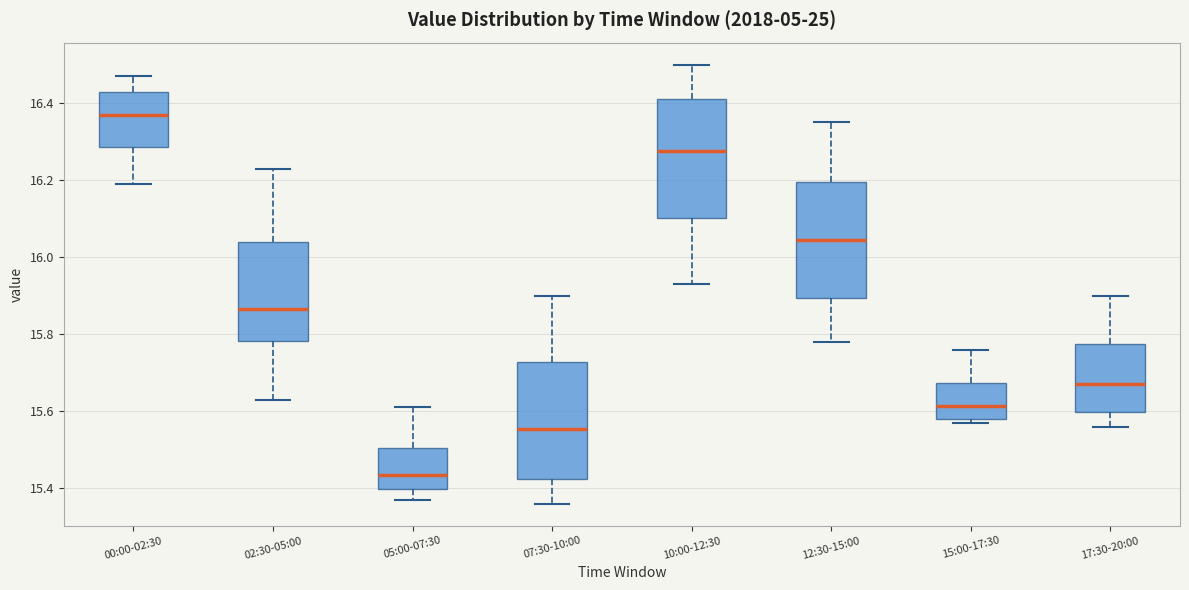

Which box has the highest median line?

00:00-02:30